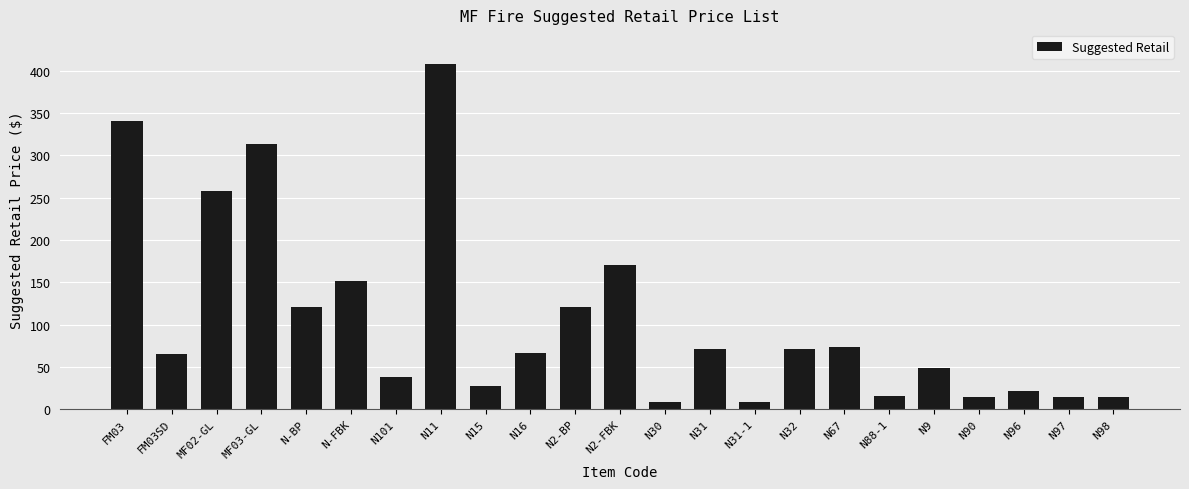

Are the bars grouped side by side (vs. stacked)?

No